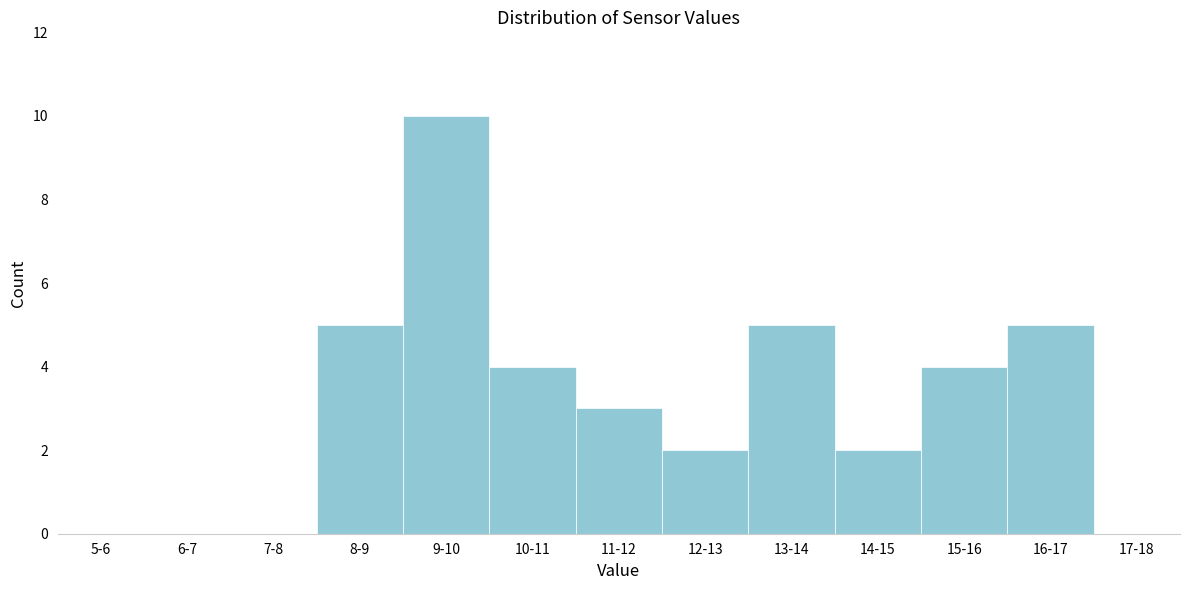

Reading left to right, list all the values displayed in this chart.

5-6=0	6-7=0	7-8=0	8-9=5	9-10=10	10-11=4	11-12=3	12-13=2	13-14=5	14-15=2	15-16=4	16-17=5	17-18=0